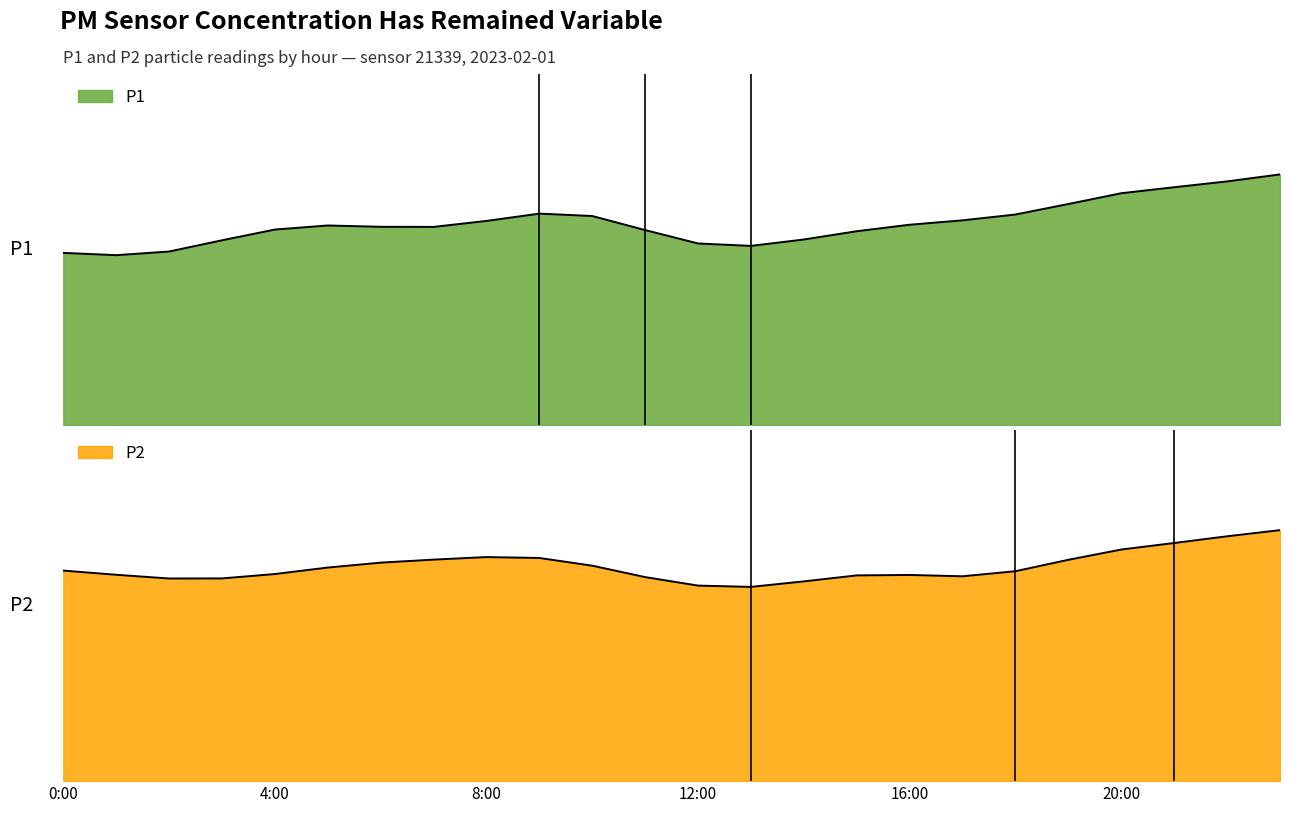

What is the maximum value shown in the chart?

14.1